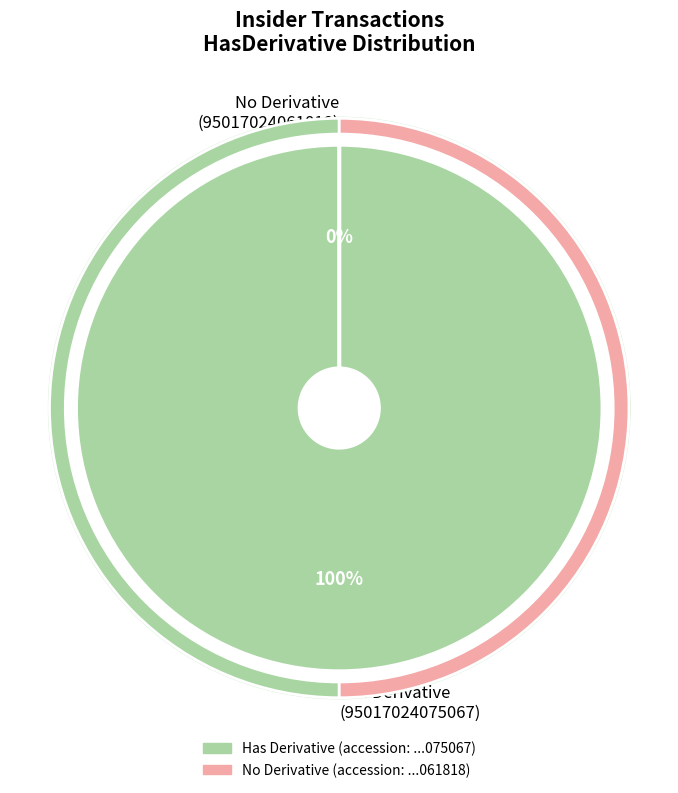

Is 95017024061818 the majority of the pie?

No